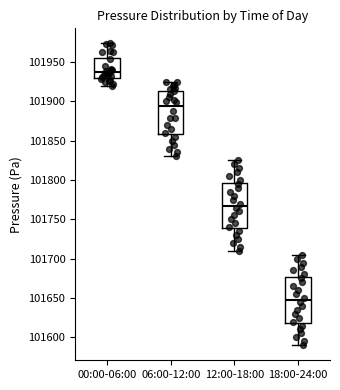

Reading left to right, read every box against the y-axis: the position of its median line, the range the box covers, and the ends of its whiskers. The values are not printed on the chart, so give them approximately, as read against the axis.

00:00-06:00: median 101935, box 101930 to 101955, whiskers 101920 to 101975
06:00-12:00: median 101895, box 101860 to 101915, whiskers 101830 to 101925
12:00-18:00: median 101770, box 101740 to 101795, whiskers 101710 to 101825
18:00-24:00: median 101650, box 101620 to 101675, whiskers 101590 to 101705